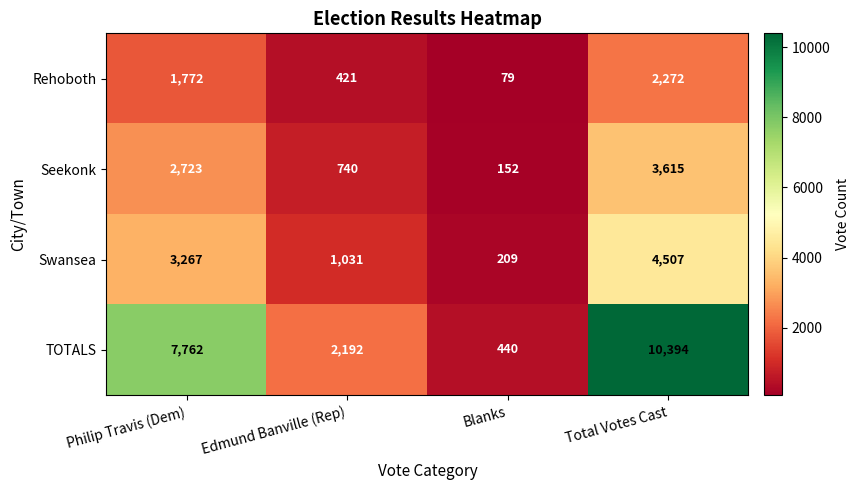

Rank the series by their maximum value, from lowest to highest.

Rehoboth, Seekonk, Swansea, TOTALS